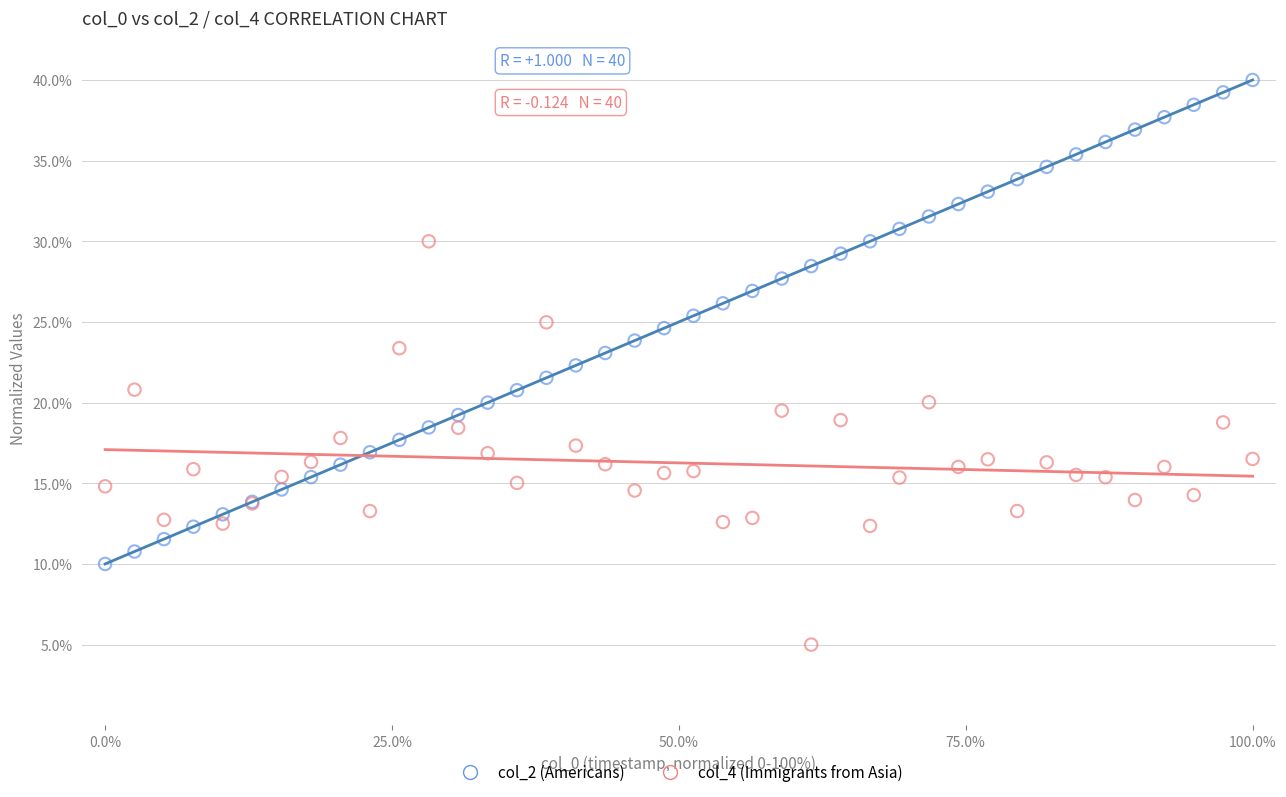

Which series contains the lowest Y value?

col_4 (Immigrants from Asia)